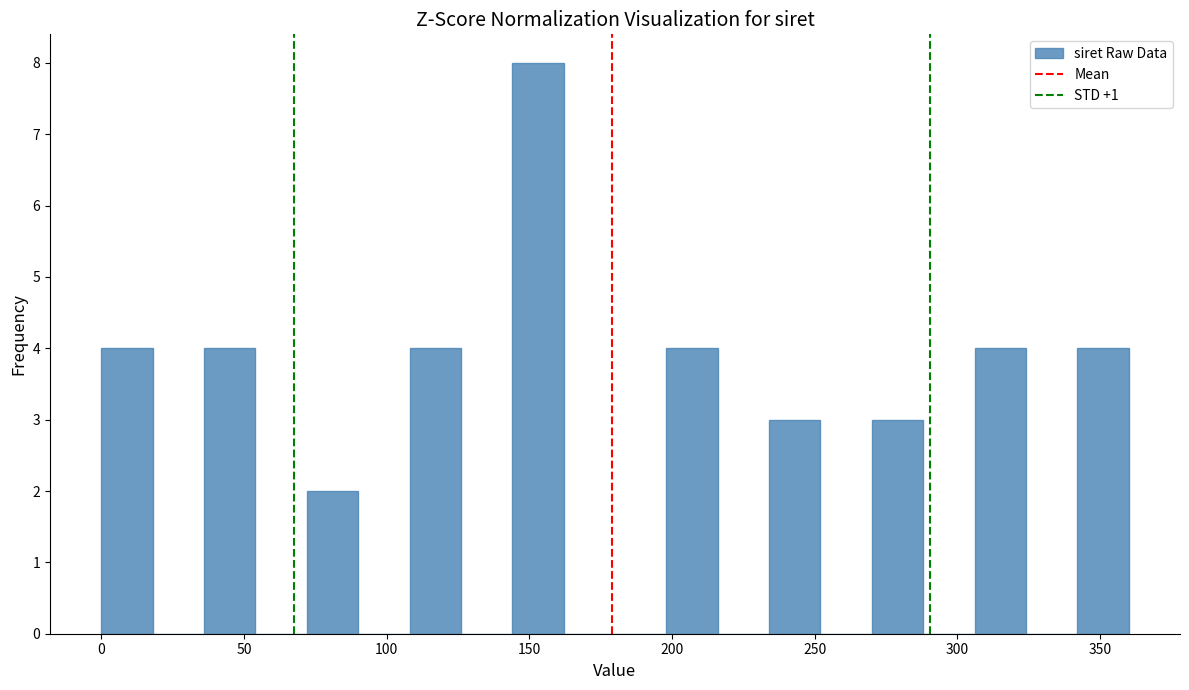

Around what value on the x-axis is the tallest bar? Give the approximate position of its centre, as read against the axis.

155